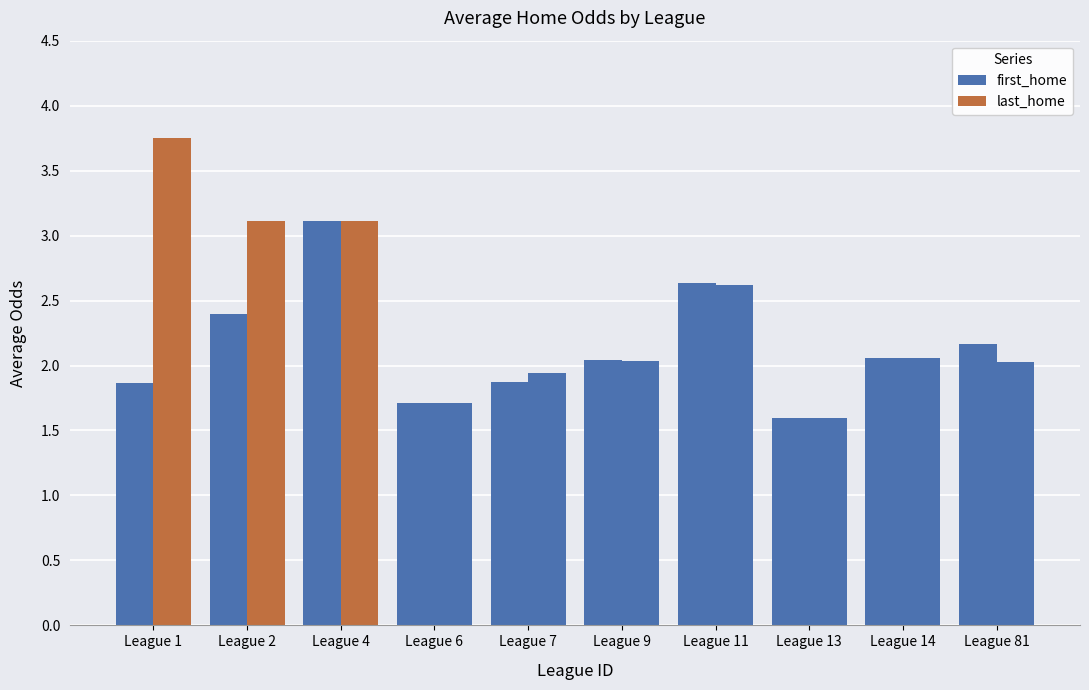

Reading left to right, extract all data points from this chart.

first_home: League 1=1.9	League 2=2.4	League 4=3.1	League 6=1.7	League 7=1.9	League 9=2.0	League 11=2.6	League 13=1.6	League 14=2.1	League 81=2.2
last_home: League 1=3.8	League 2=3.1	League 4=3.1	League 6=1.7	League 7=1.9	League 9=2.0	League 11=2.6	League 13=1.6	League 14=2.1	League 81=2.0